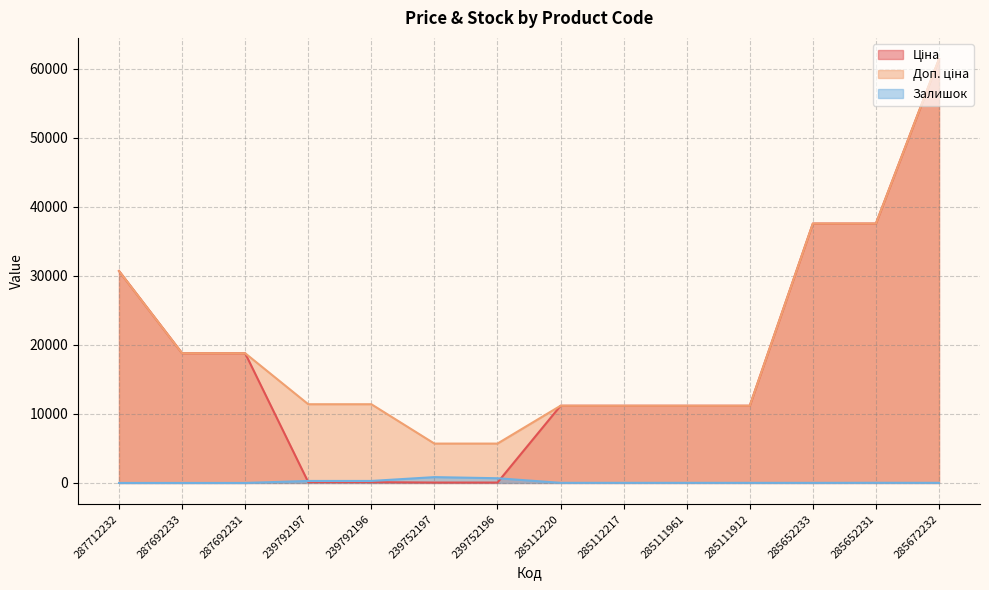

At which label is Ціна closest to 30745?

287712232